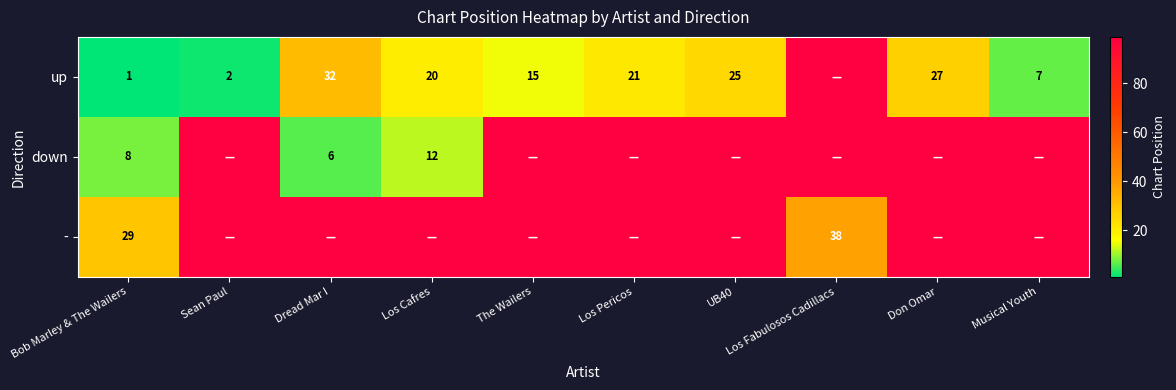

Rank the series at Bob Marley & The Wailers from highest to lowest value.

-, down, up